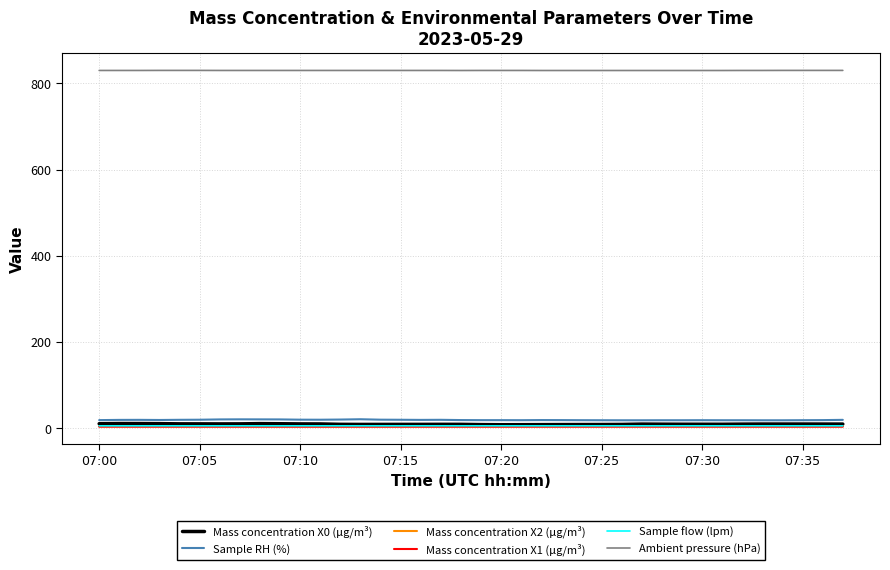

How many lines are shown in the chart?

6